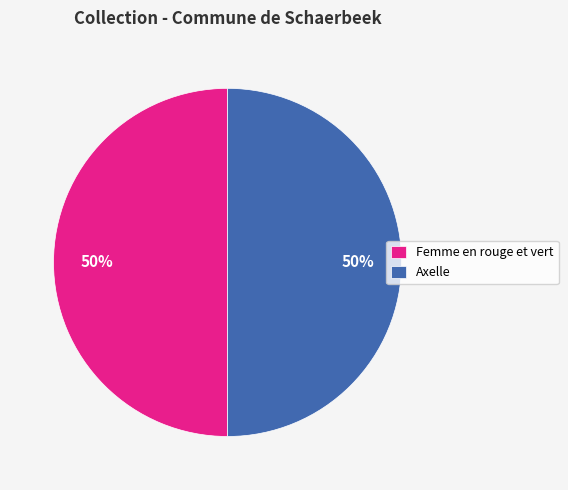

To the nearest percent, what portion does Femme en rouge et vert represent?

50%